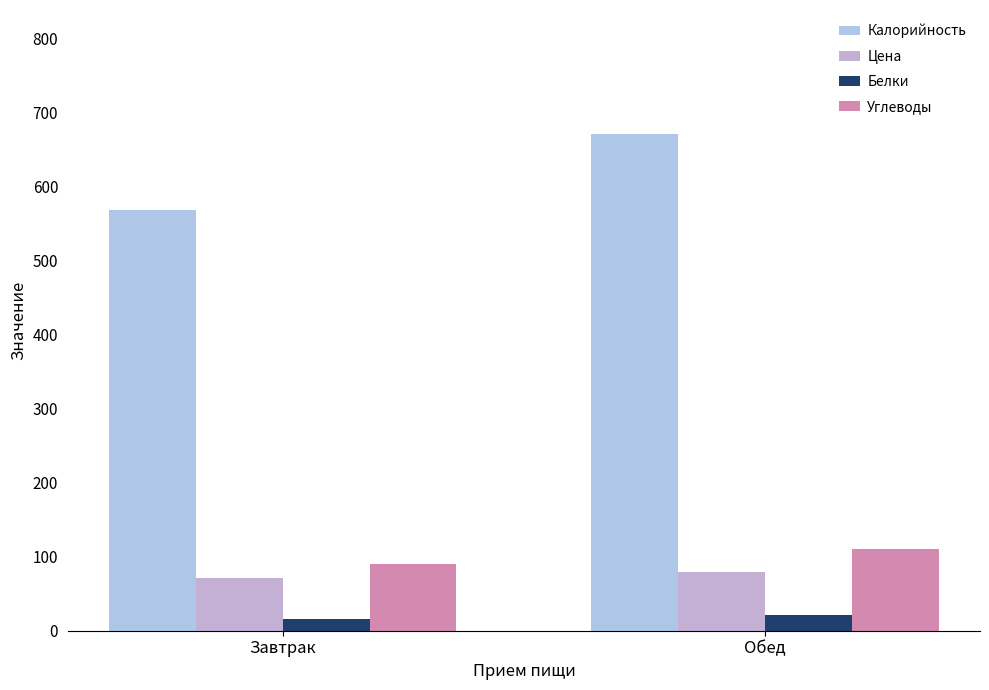

Reading left to right, extract all data points from this chart.

Калорийность: 567.3	670.4
Цена: 70.5	78.9
Белки: 15.5	21.4
Углеводы: 89.4	111.0